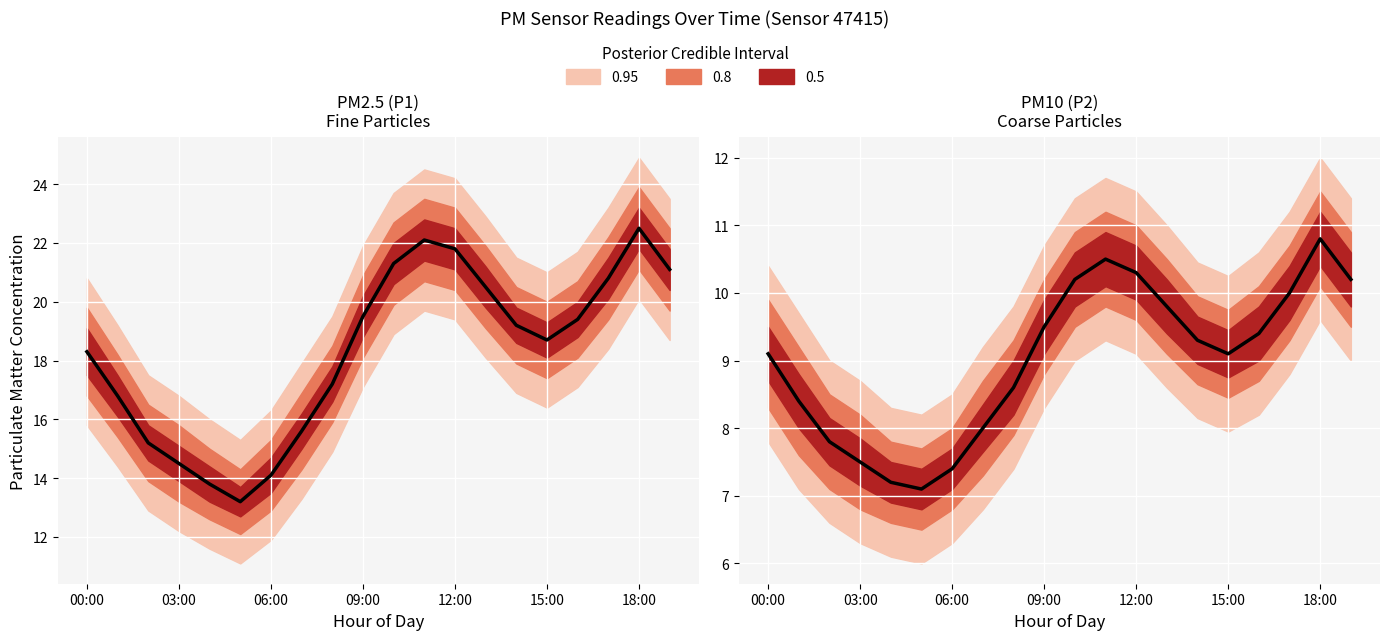

Between 18 and 19, which series saw the biggest shift?

PM2.5 (P1)